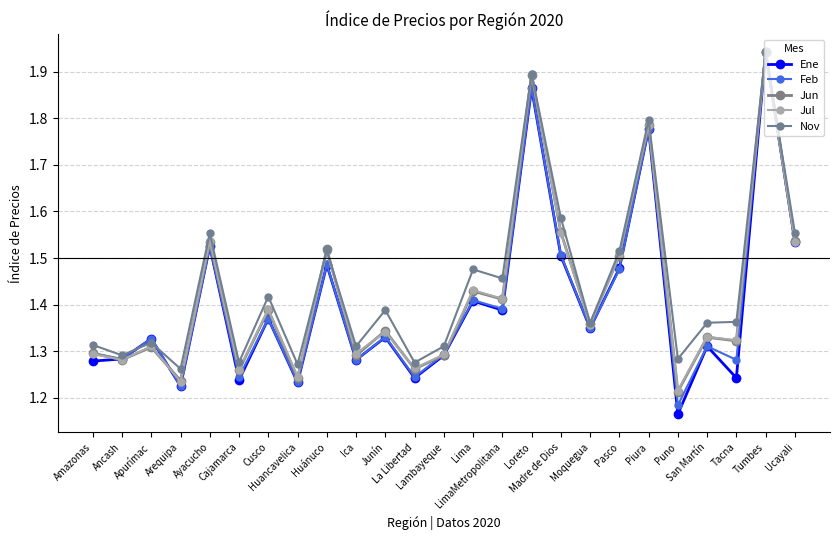

At Huánuco, list the series in order from smallest to largest.

Ene, Feb, Jul, Nov, Jun